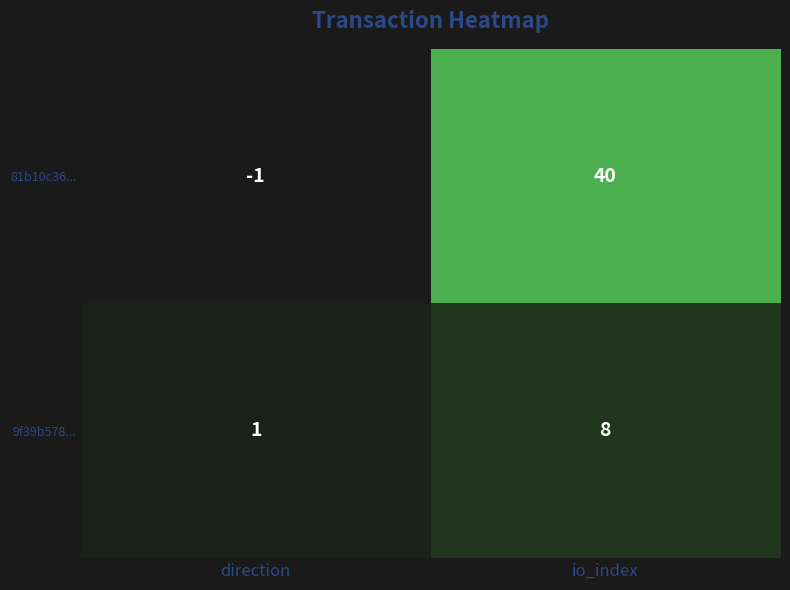

What is the sum of the 9f39b578... values at io_index and direction?

9